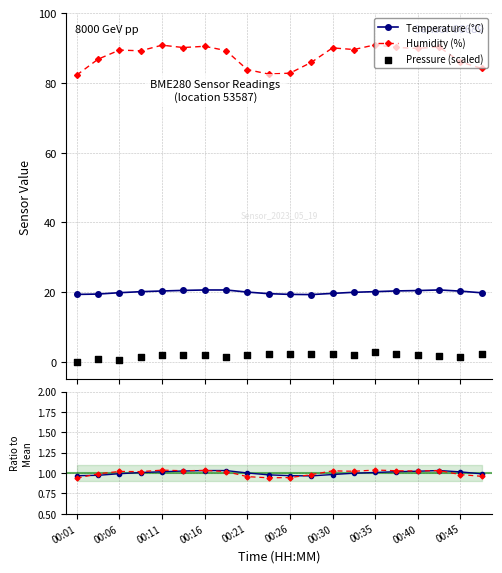

Which series contains the highest Y value?

Humidity (%)